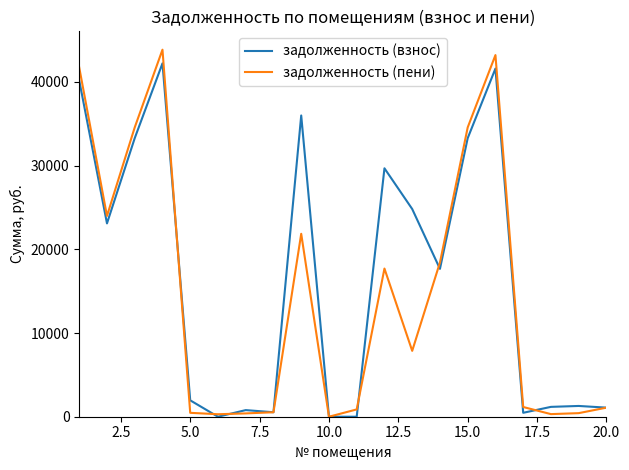

List the series in order of their overall mean, highest first.

задолженность (взнос), задолженность (пени)